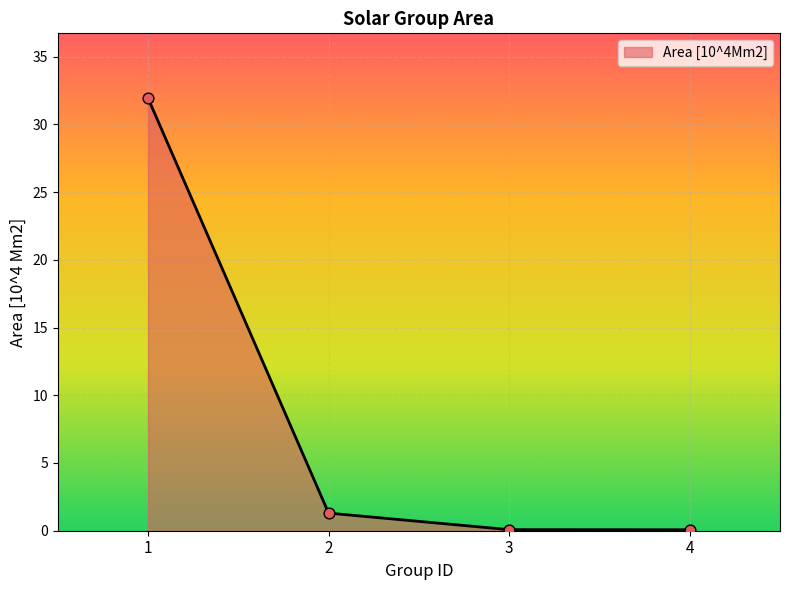

What is the change in value from 1 to 4?

-31.9